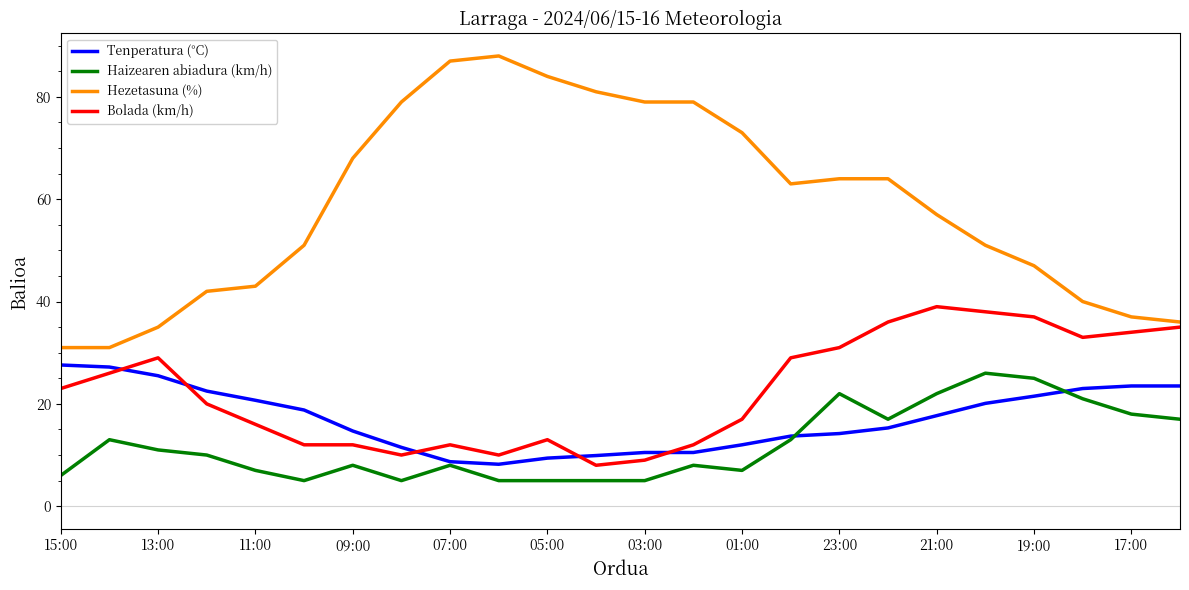

What are all the series names shown in the legend?

Tenperatura (°C), Haizearen abiadura (km/h), Hezetasuna (%), Bolada (km/h)